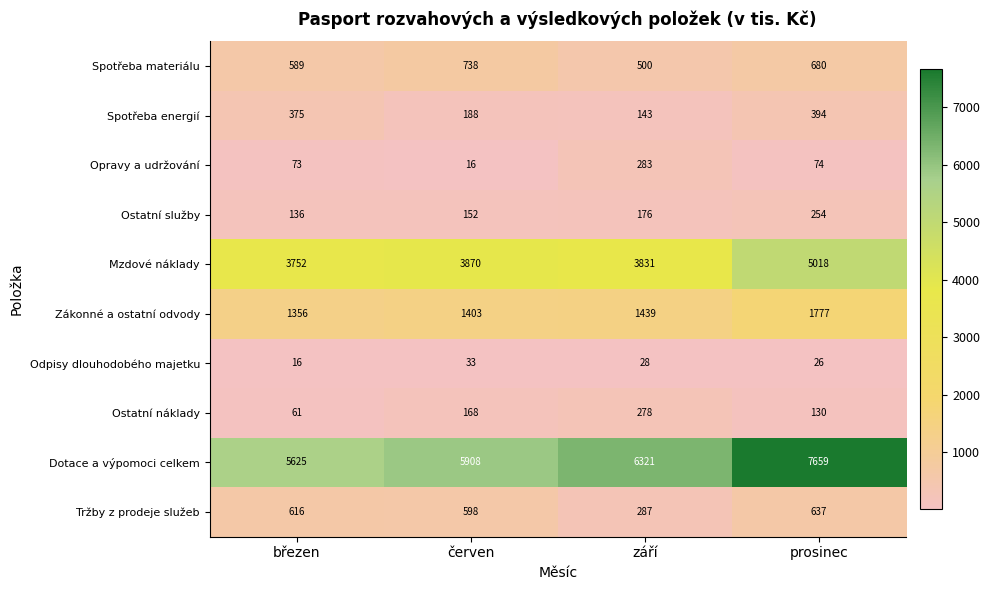

Which series changed the most between září and prosinec?

Dotace a výpomoci celkem